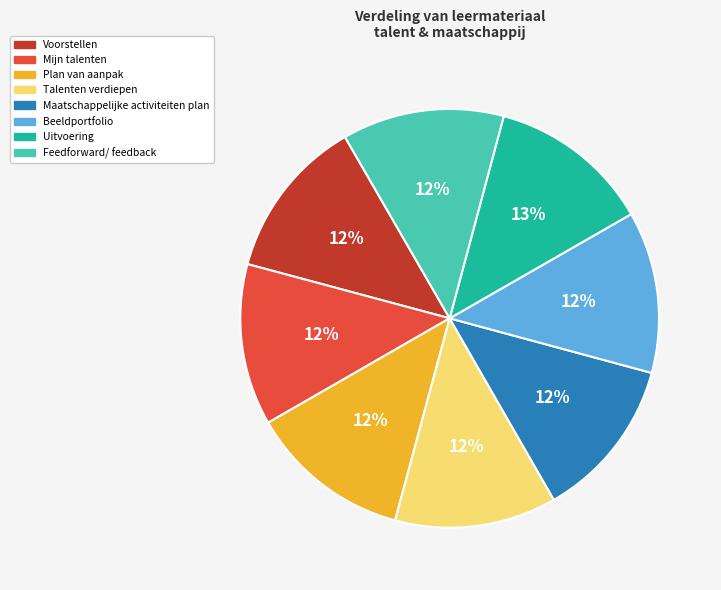

Is Talenten verdiepen the majority of the pie?

No